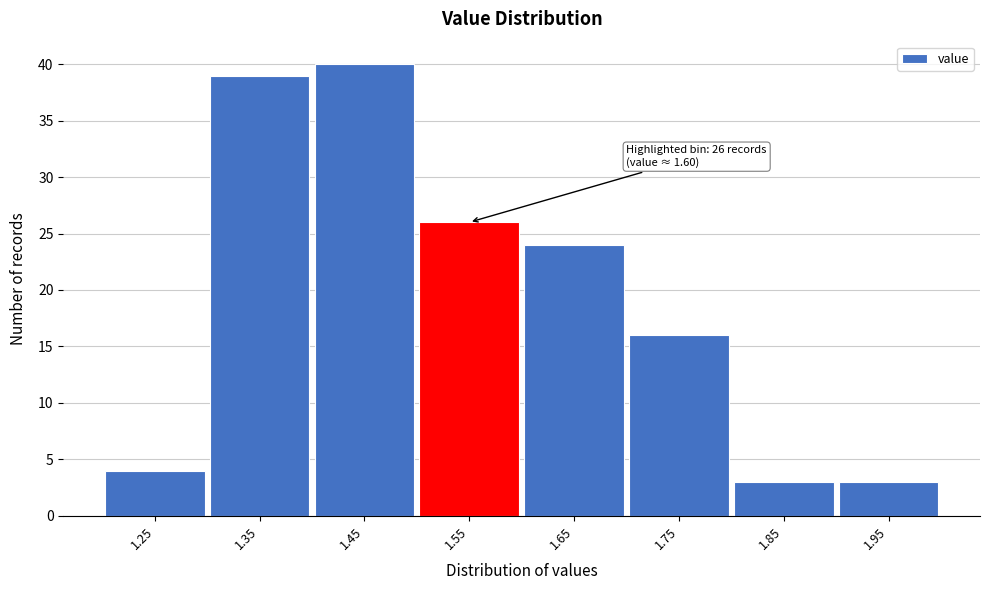

Reading left to right, what are all the values shown in this chart?

1.25=4	1.35=39	1.45=40	1.55=26	1.65=24	1.75=16	1.85=3	1.95=3